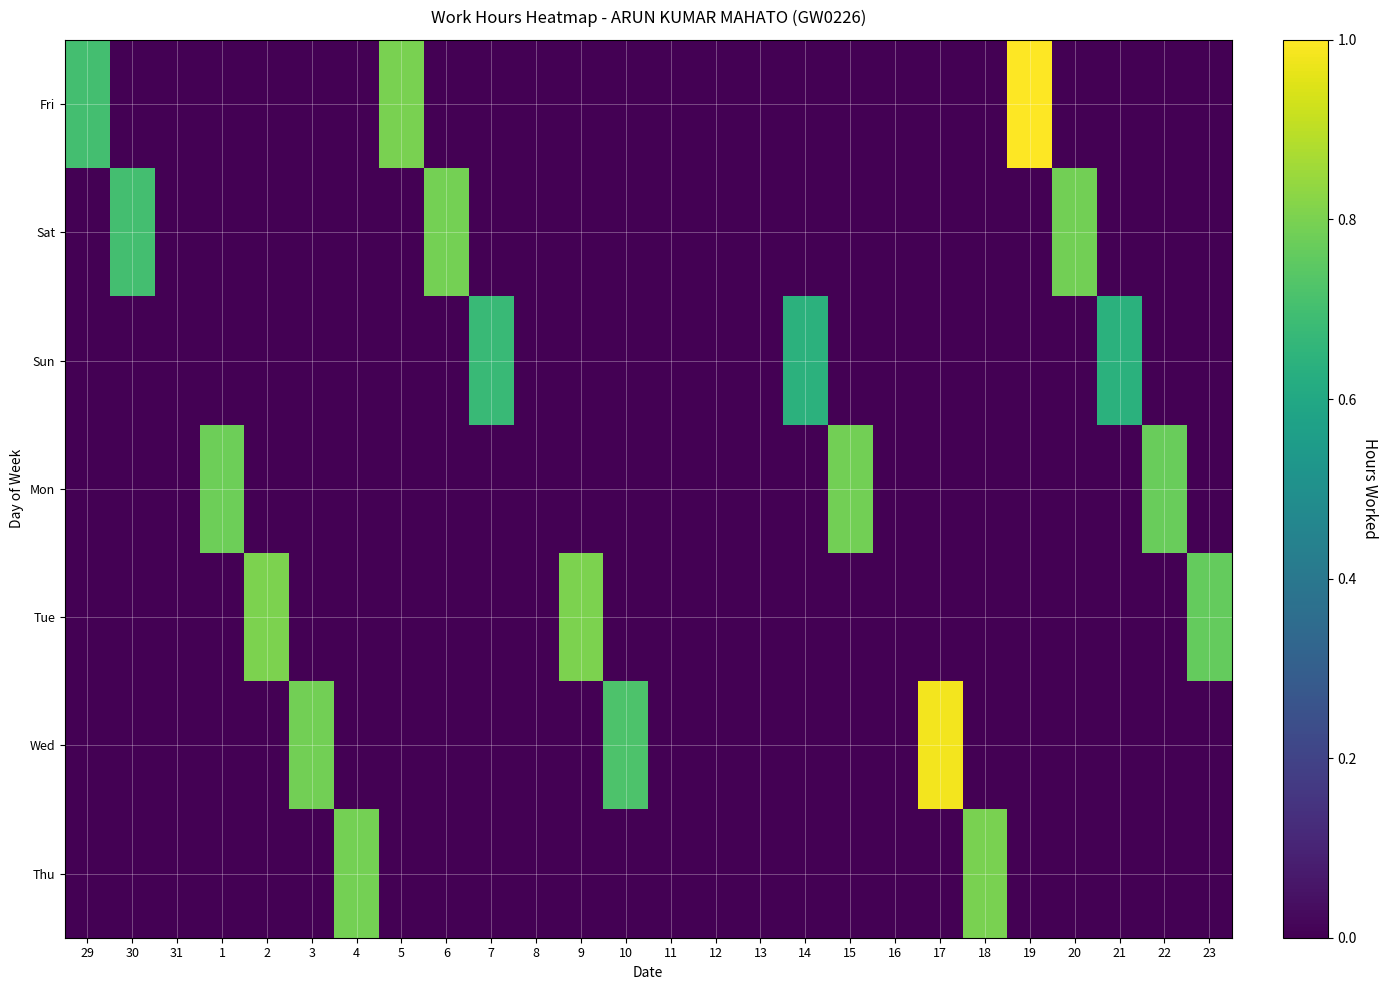

Which series has the widest spread of values?

Fri